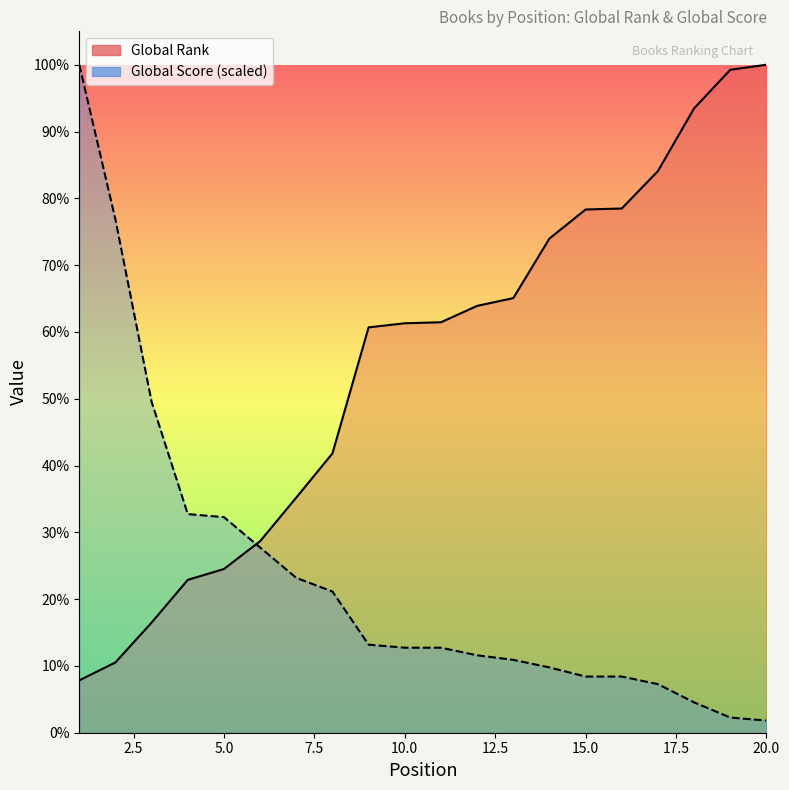

List the series in order of their overall mean, lowest first.

Global Score (line), Global Rank (line)